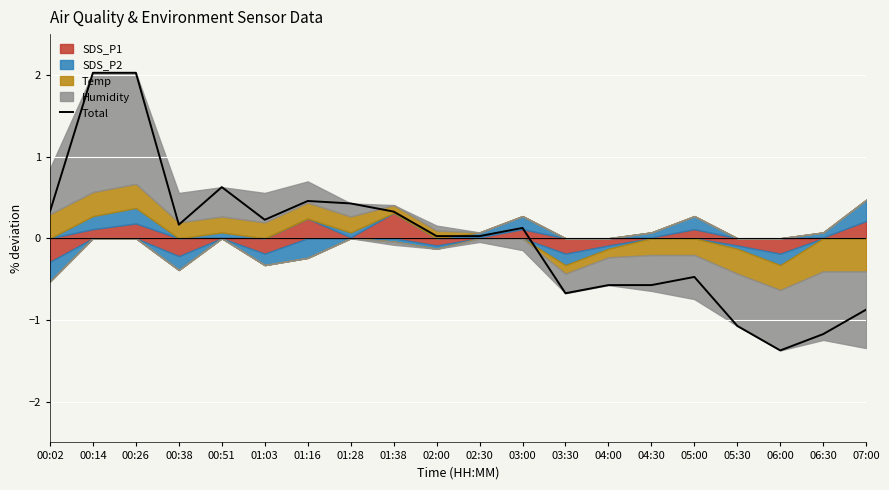

Rank the categories by value from lowest to highest.

06:00, 06:30, 05:30, 07:00, 03:30, 04:30, 04:00, 05:00, 02:00, 02:30, 03:00, 00:38, 01:03, 00:02, 01:38, 01:28, 01:16, 00:51, 00:14, 00:26